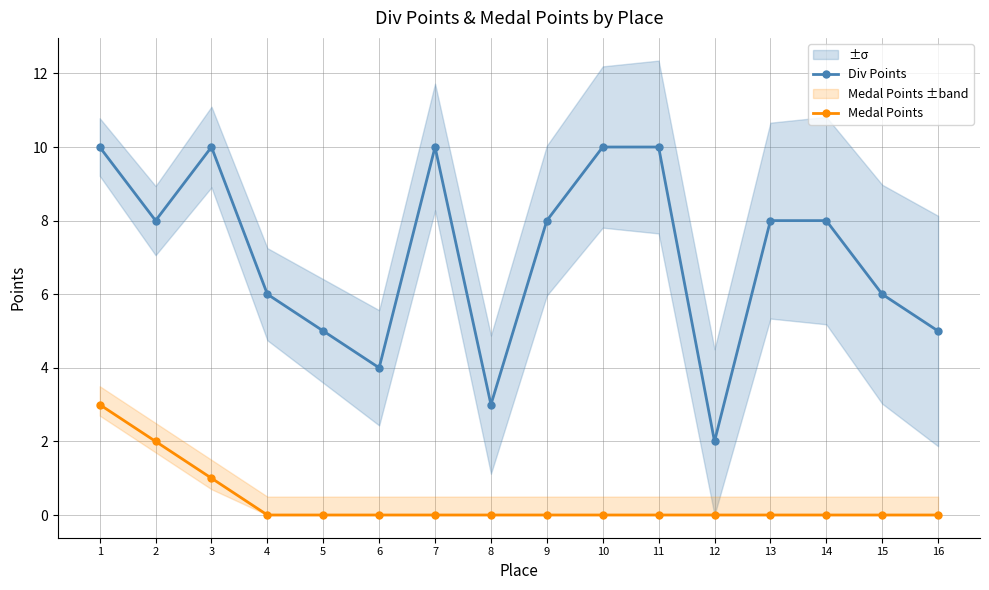

Where does the Div Points series first go above 8?

1